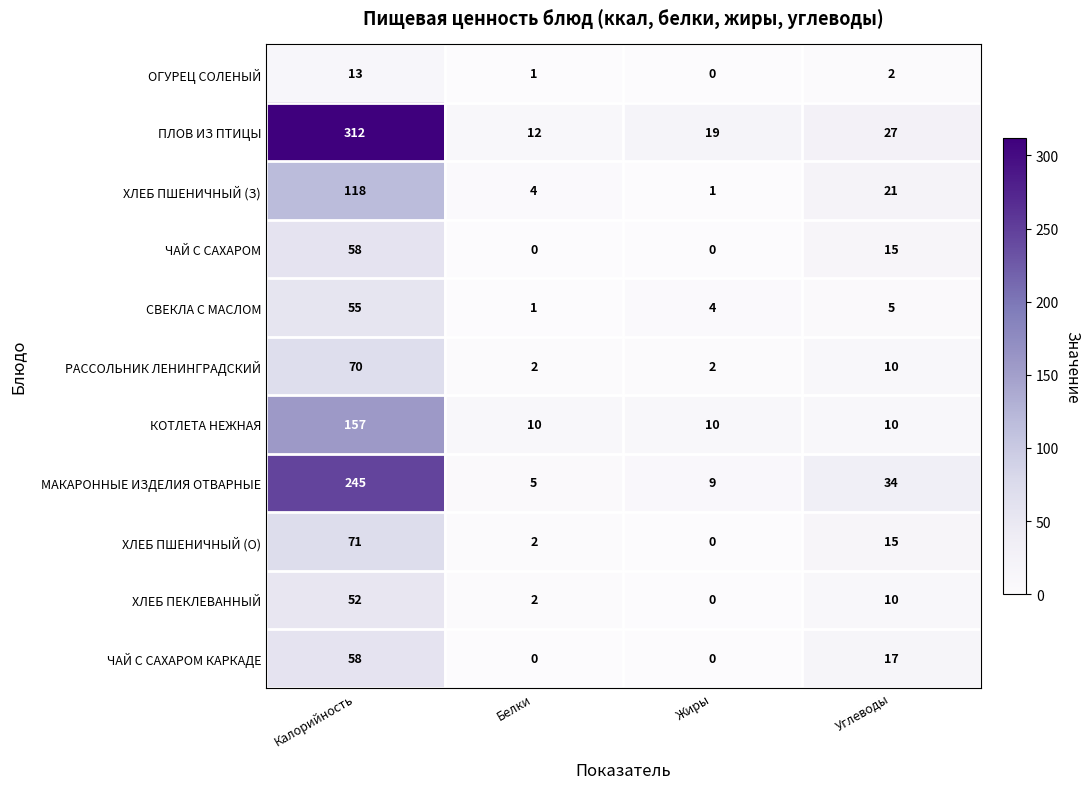

How many categories are shown in the chart?

4